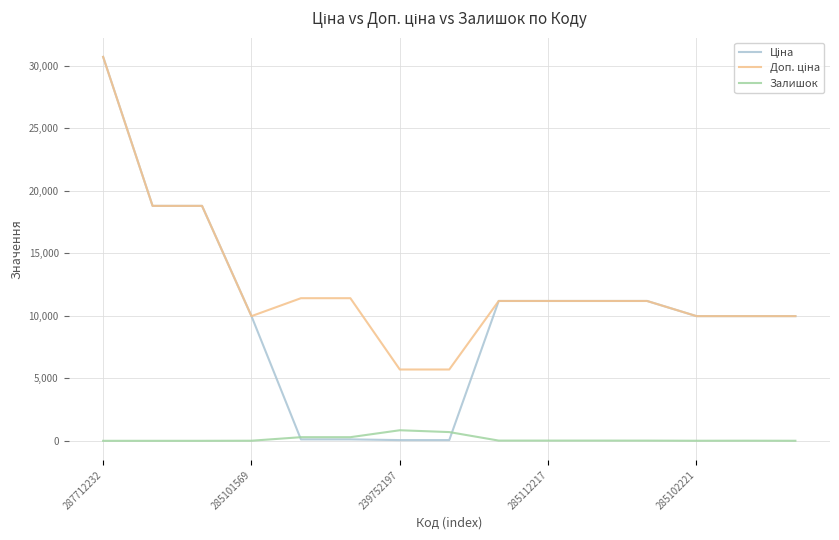

What is the greatest value displayed?

30717.1